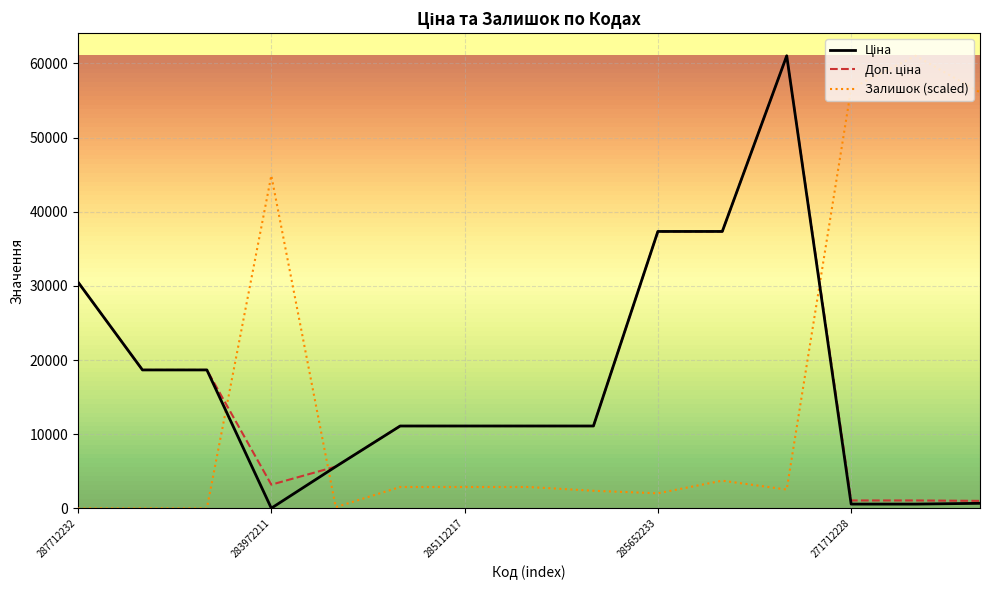

Reading left to right, what are all the values shown in this chart?

Ціна: 287712232=30512.3	287692233=18671.5	287692231=18671.5	283972211=32.0	10832185=5636.0	285112220=11113.6	285112217=11113.6	285111961=11113.6	285111912=11113.6	285652233=37343.0	285652231=37343.0	285672232=61024.7	271712228=586.0	271712227=586.0	259552213=689.1
Доп. ціна: 287712232=30512.3	287692233=18671.5	287692231=18671.5	283972211=3205.0	10832185=5636.0	285112220=11113.6	285112217=11113.6	285111961=11113.6	285111912=11113.6	285652233=37343.0	285652231=37343.0	285672232=61024.7	271712228=1074.5	271712227=1074.5	259552213=1017.8
Залишок: 287712232=0.0	287692233=0.0	287692231=0.0	283972211=44876.1	10832185=170.0	285112220=2889.7	285112217=2889.7	285111961=2889.7	285111912=2379.8	285652233=2039.8	285652231=3739.7	285672232=2549.8	271712228=56605.1	271712227=61024.7	259552213=56095.1